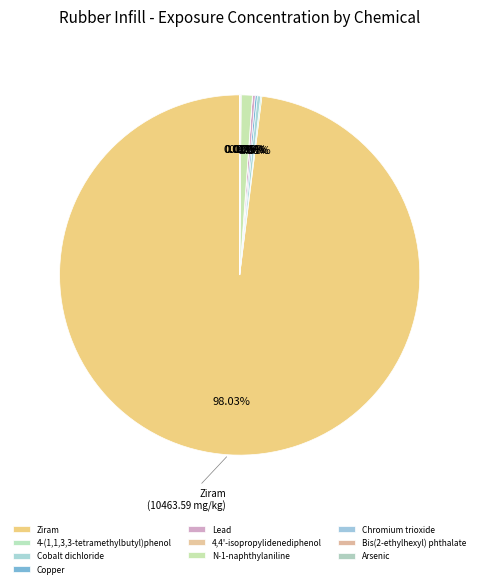

What percentage is the Ziram slice, to the nearest percent?

98%